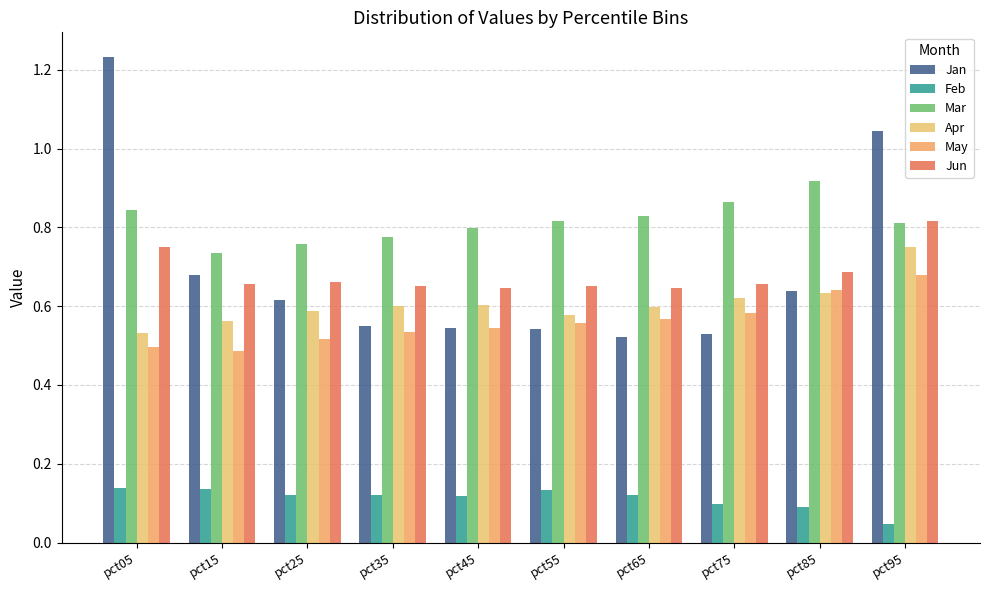

Which series has the largest range (max minus min)?

Jan